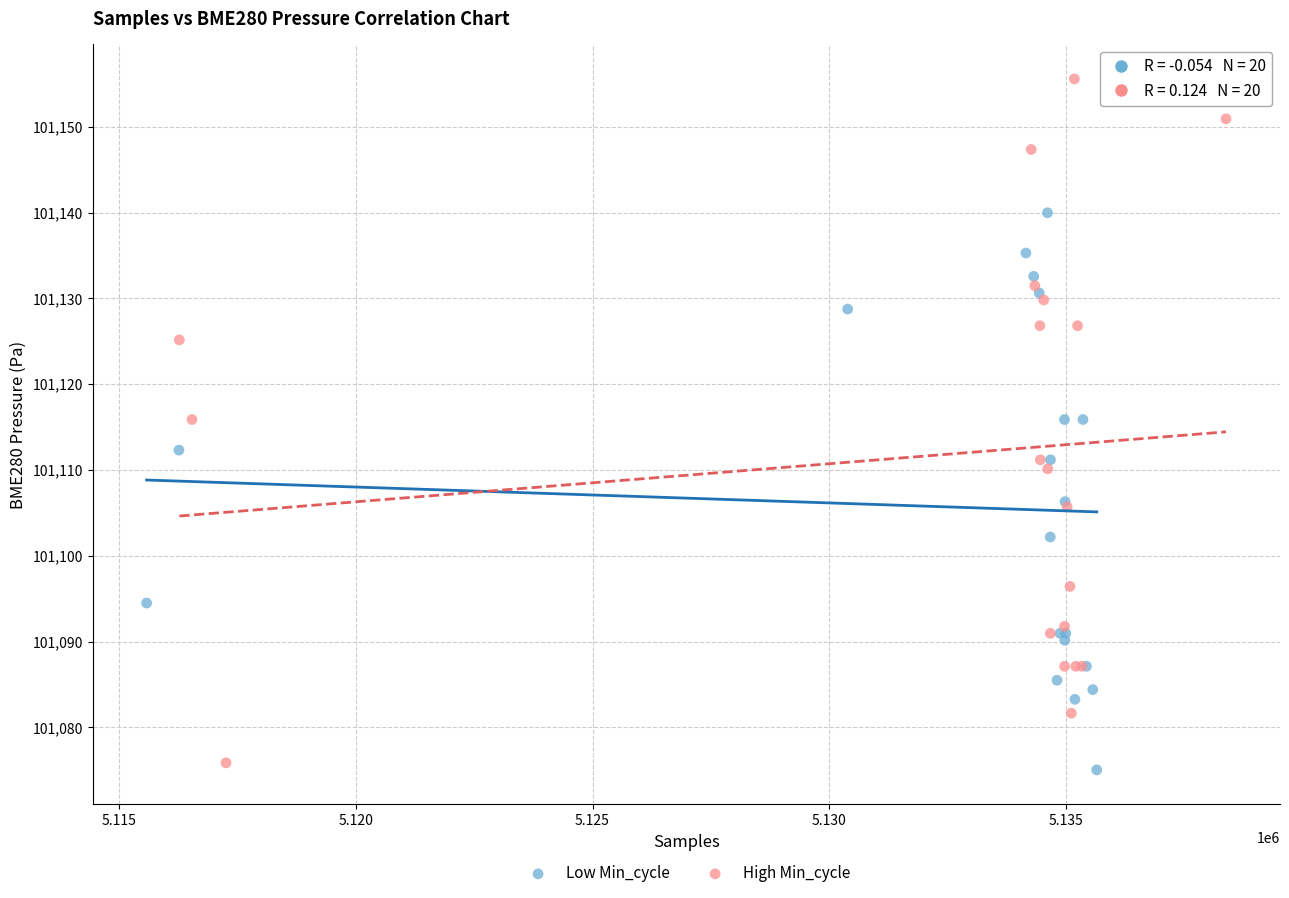

Which series has the largest Y range (max minus min)?

High Min_cycle